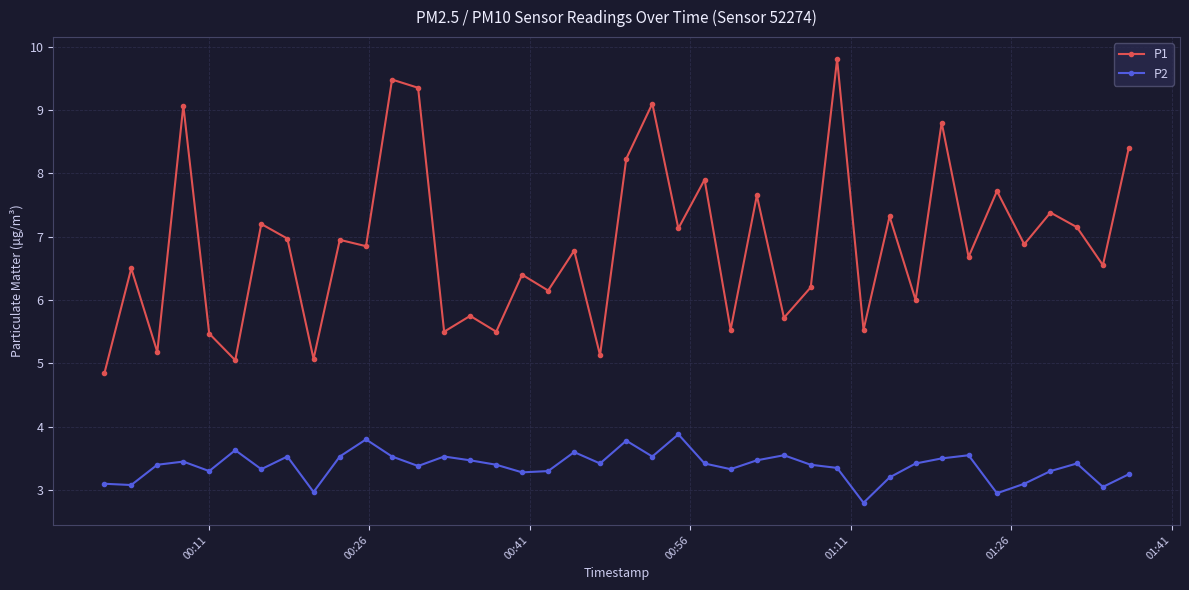

What is the value of the P1 point at the 25th from the left?

5.5